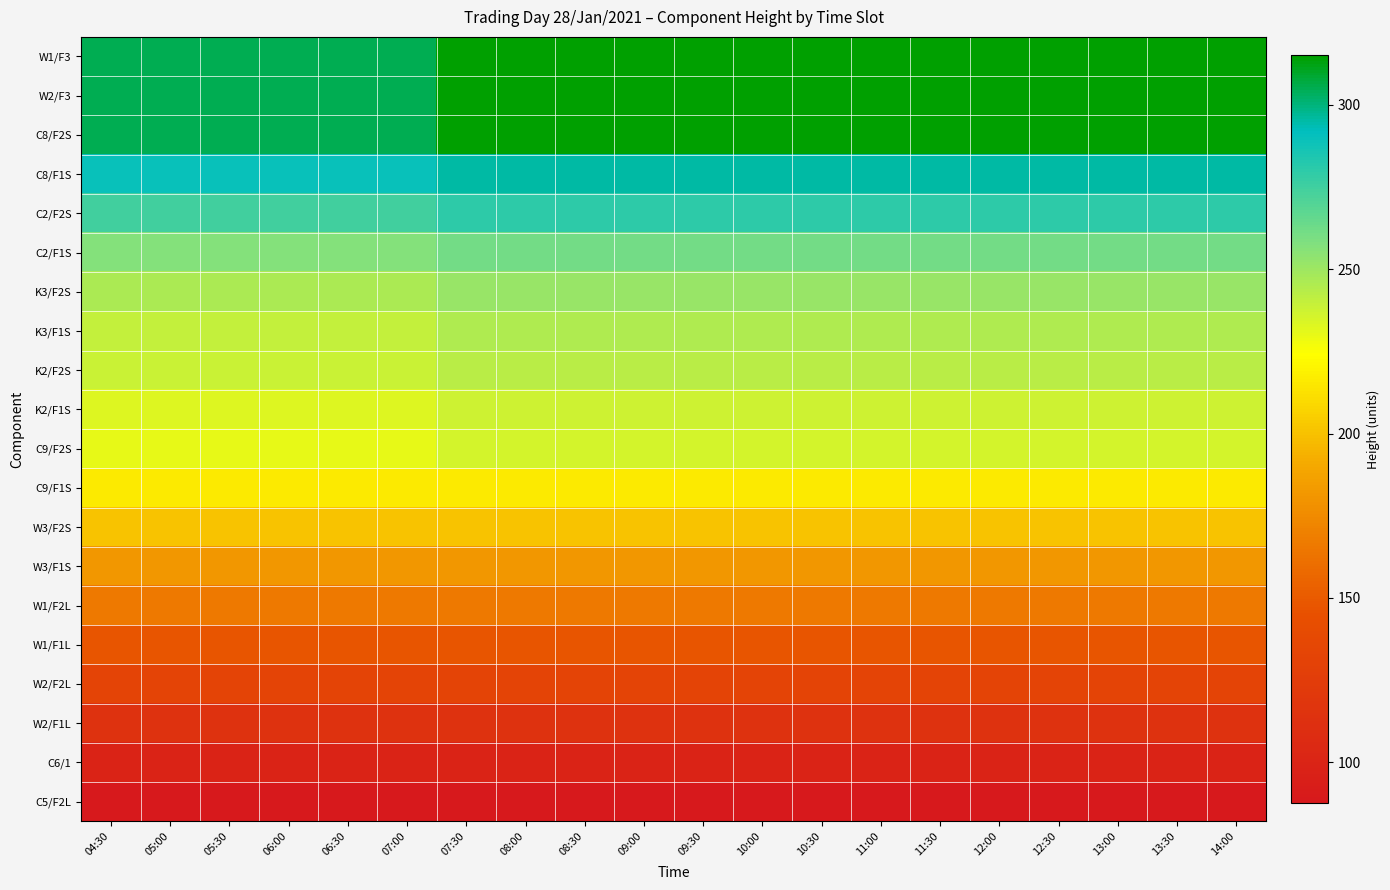

What is the total value across all series at 13:00?

4339.5